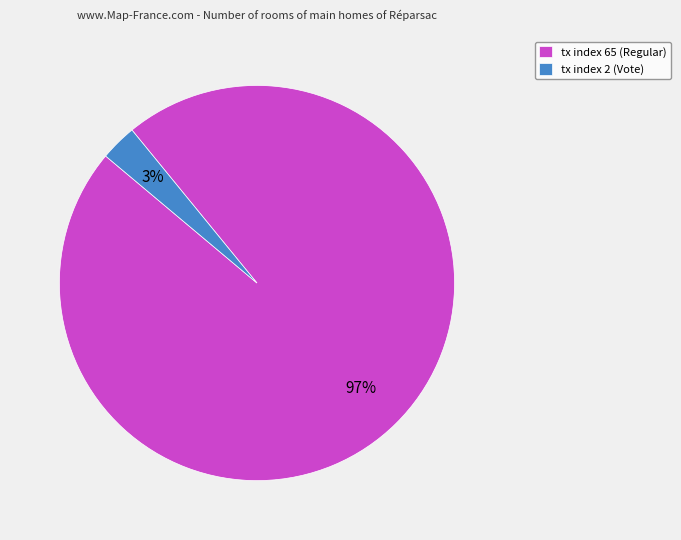

Is the sum of tx index 65 (Regular) and tx index 2 (Vote) greater than half?

Yes